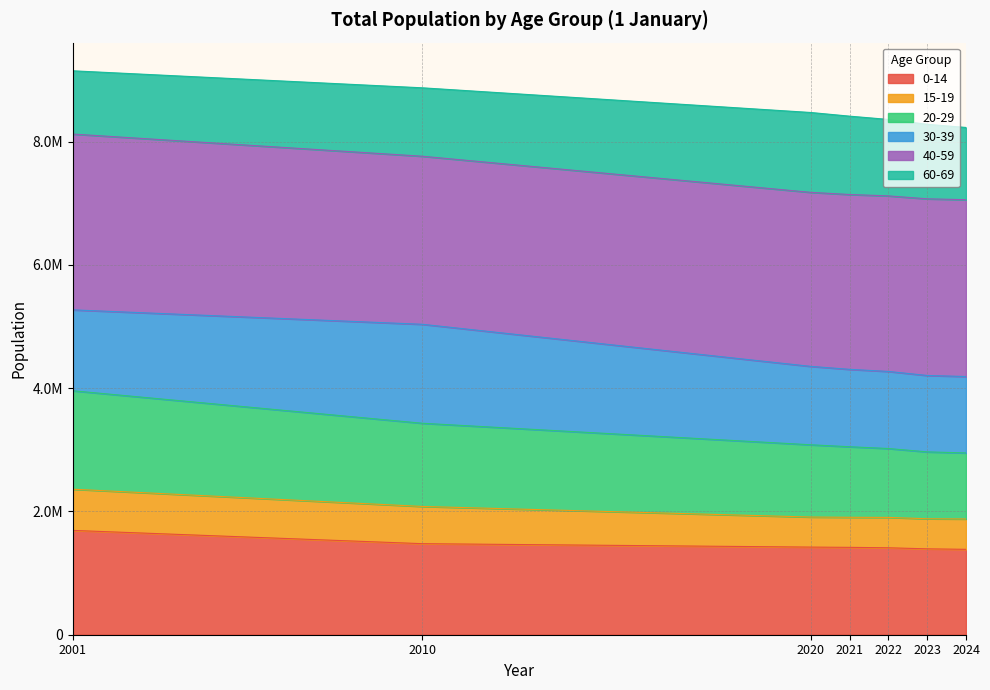

Does the chart have visible grid lines?

Yes